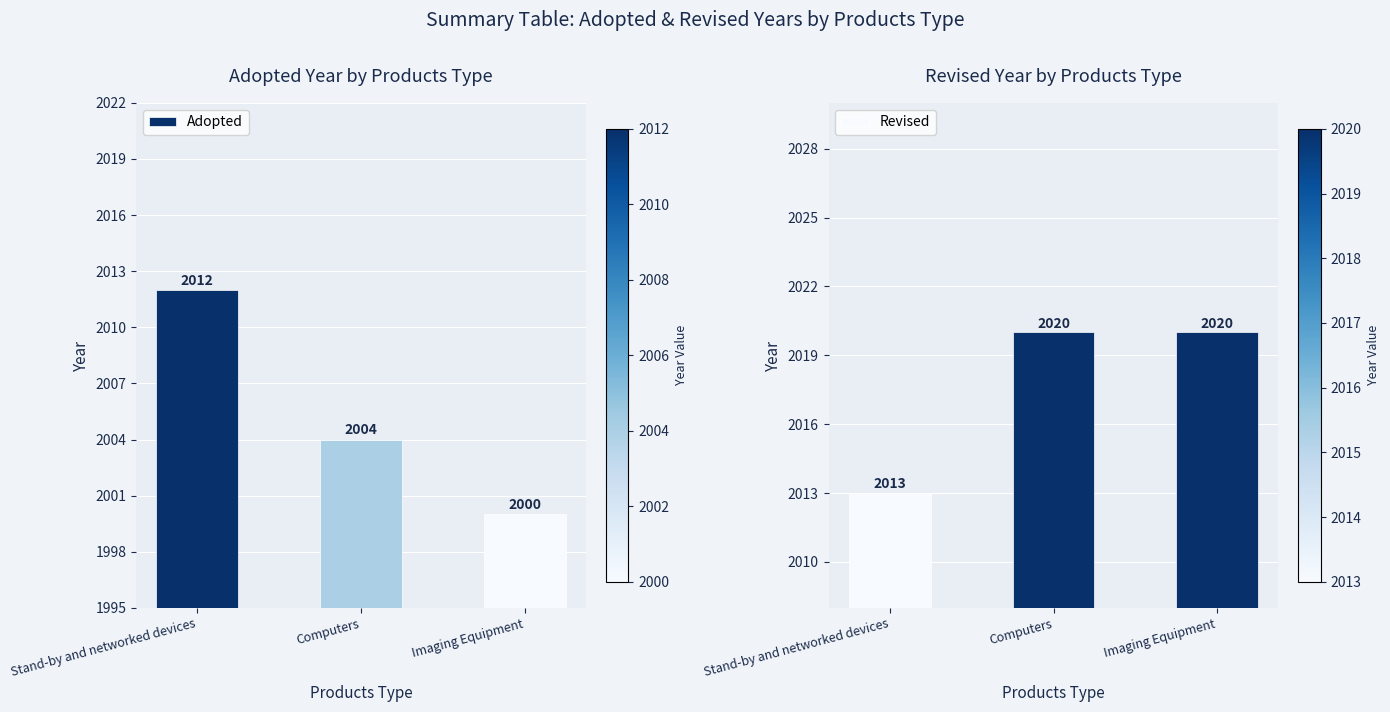

Reading left to right, extract all data points from this chart.

Adopted: 2012	2004	2000
Revised: 2013	2020	2020